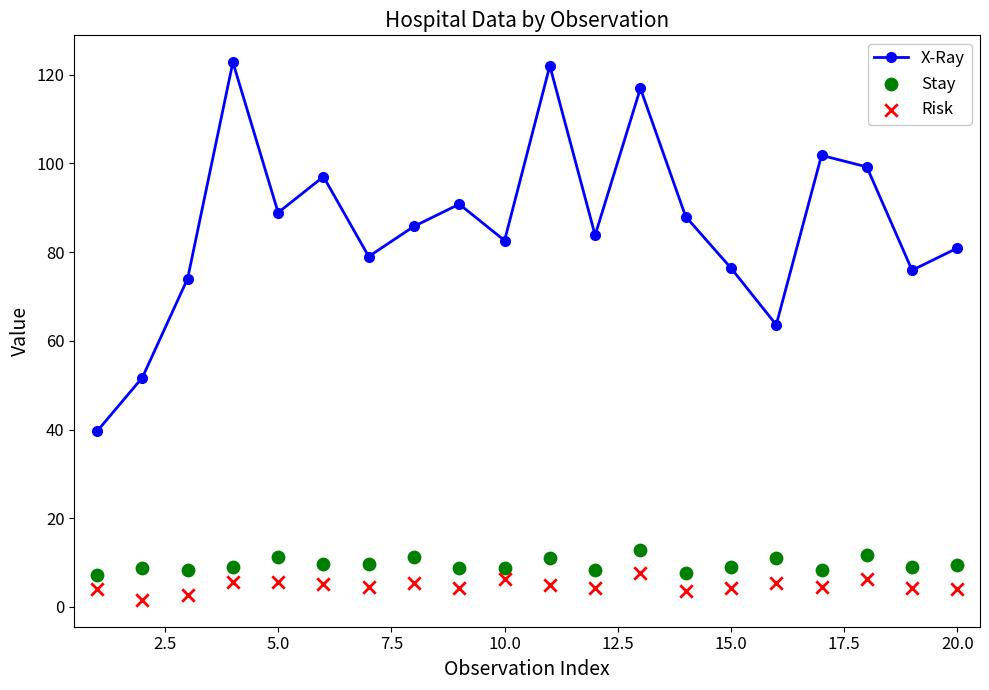

Where is the first local minimum for X-Ray?

5.0